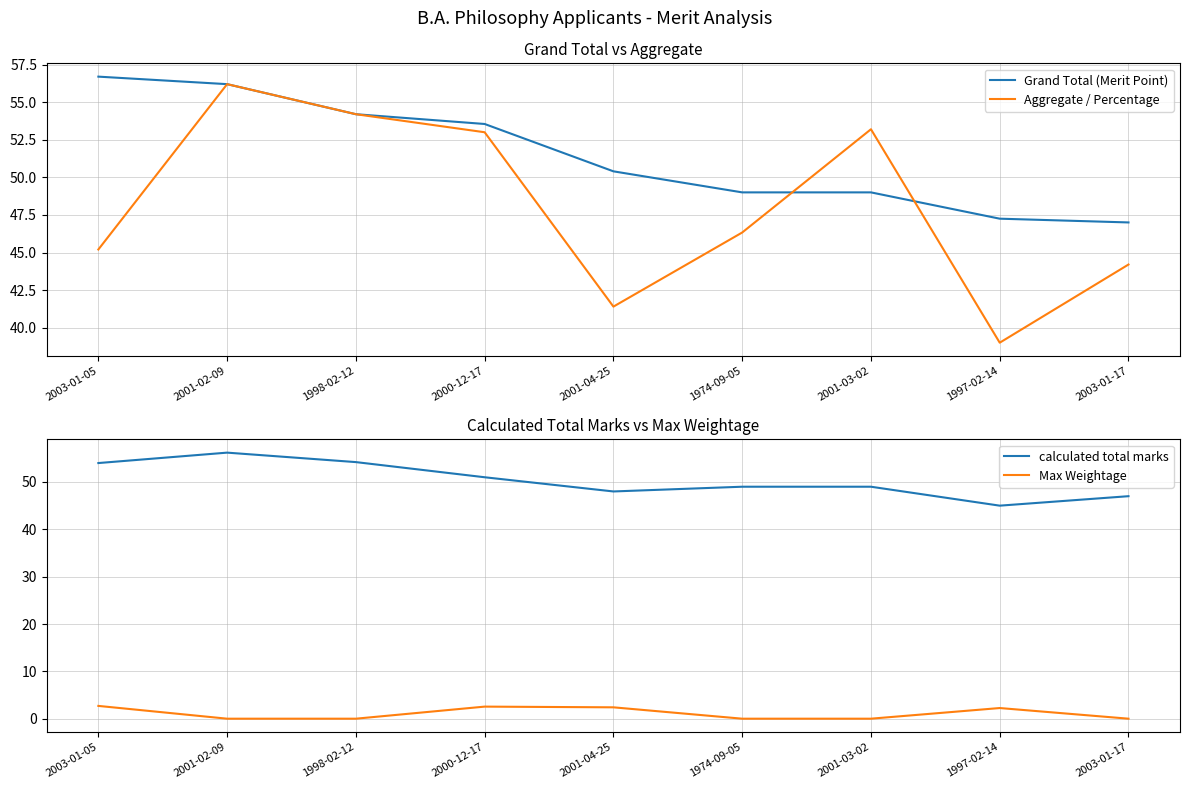

At which label is Aggregate / Percentage closest to 47?

1974-09-05